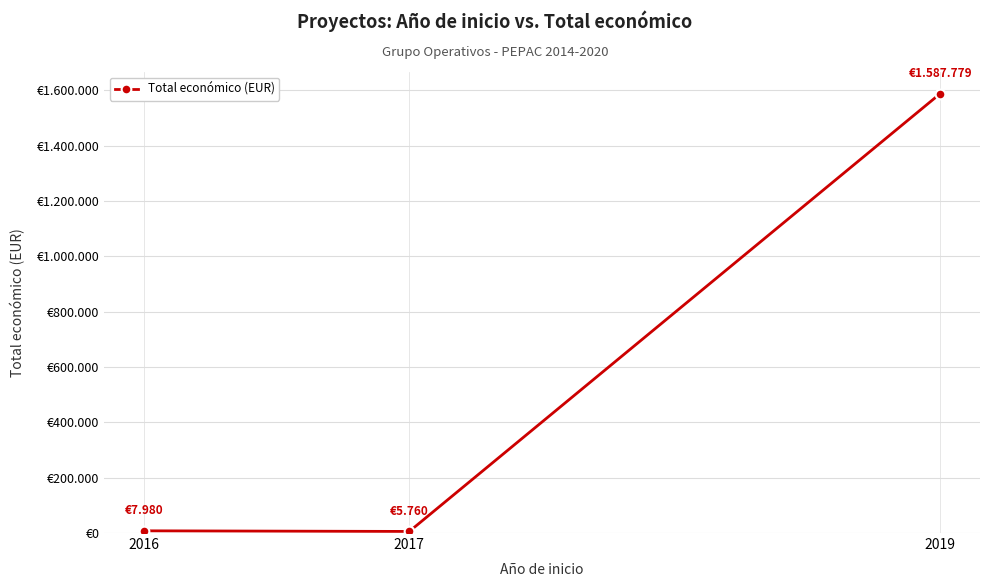

List the labels in order of value, smallest first.

2017, 2016, 2019